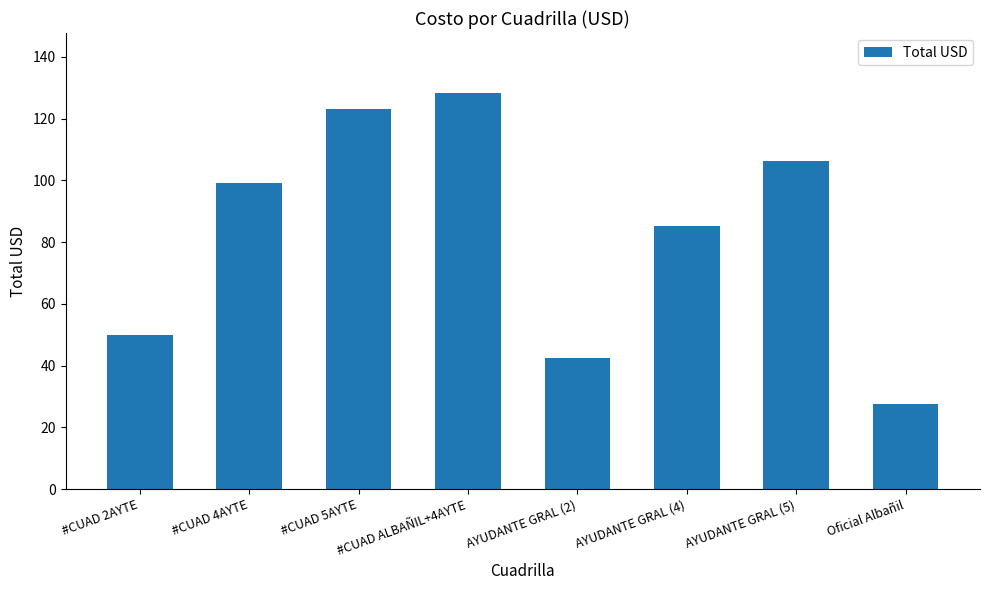

The chart shows a value of 148.3 at #CUAD 4AYTE. True or false?

False